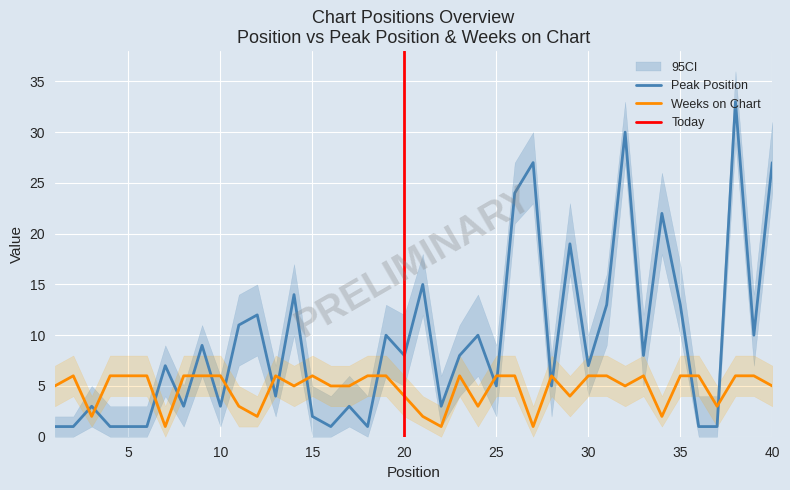

What is the difference between the maximum and minimum values in the Peak Position series?

32